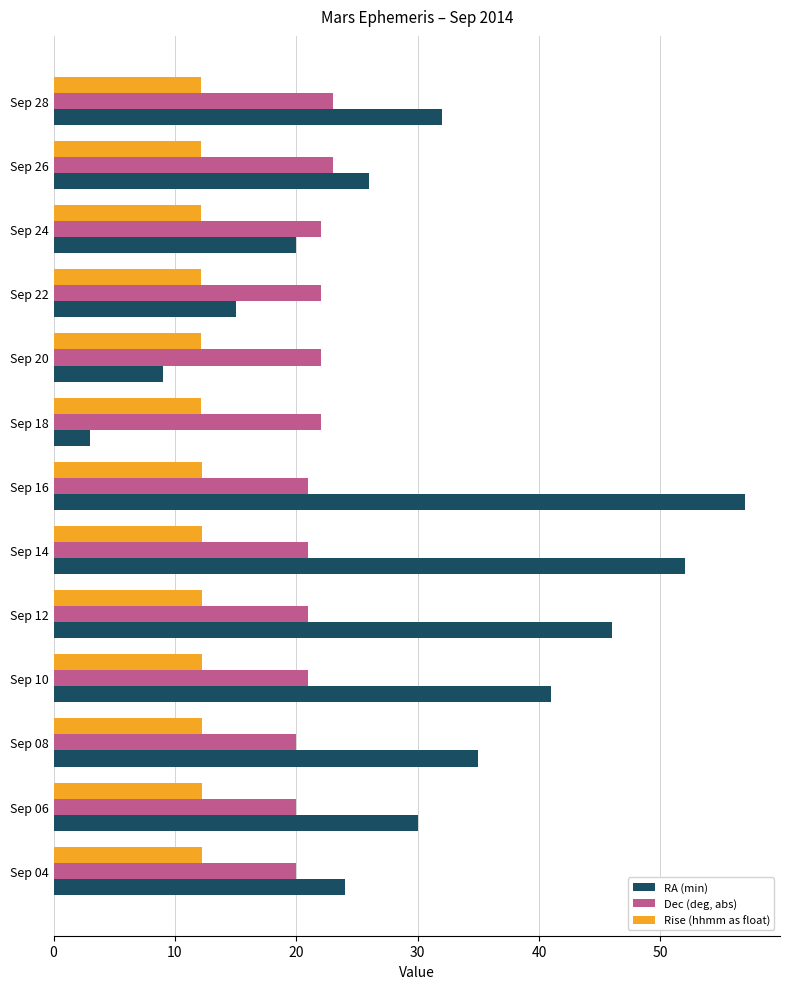

True or false: Rise (hhmm as float) has a value of 12.2 at Sep 18.

True